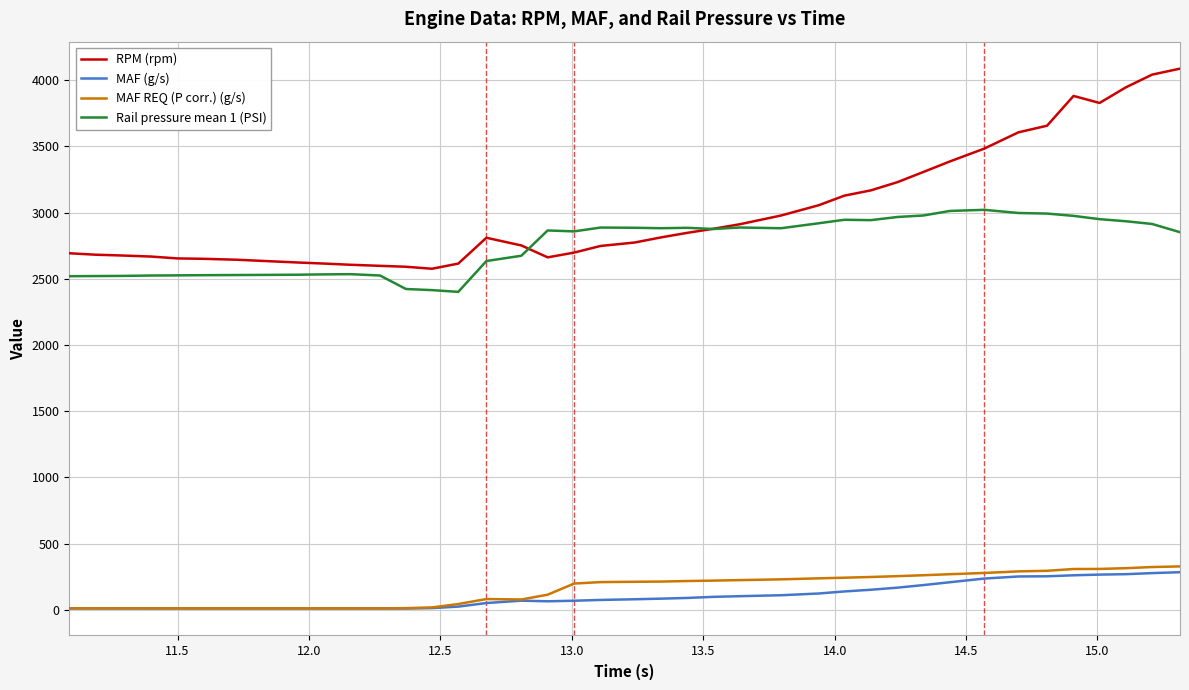

Which series has the largest range (max minus min)?

RPM (rpm)